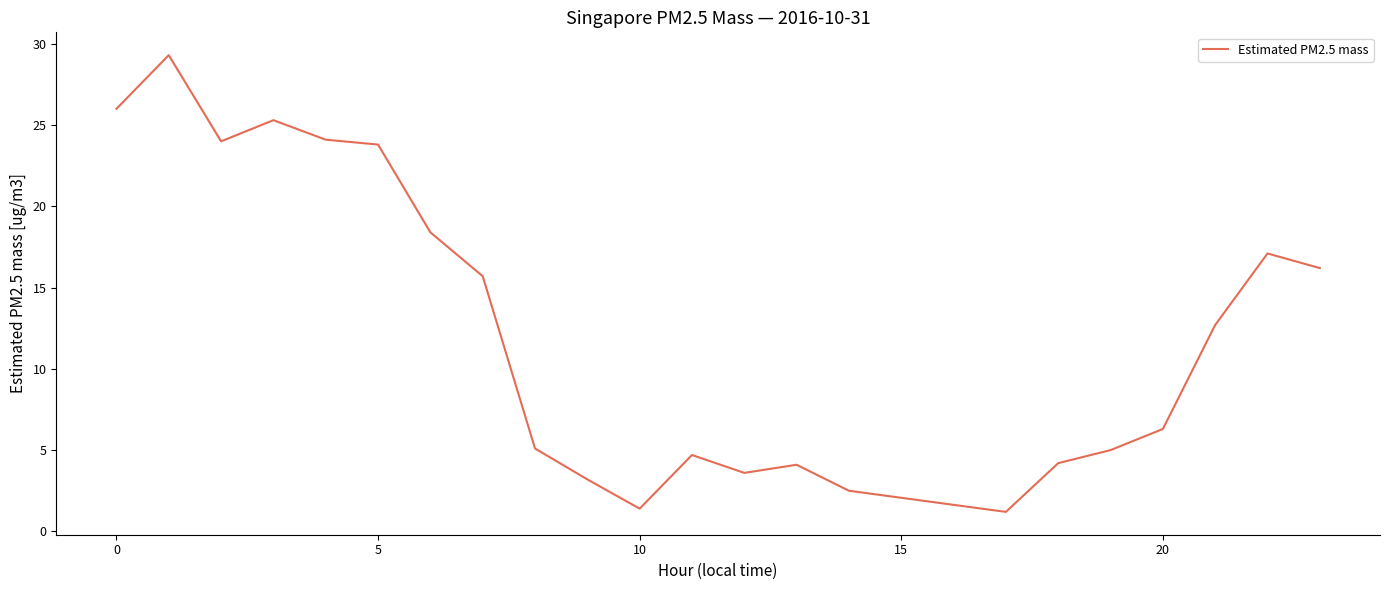

What is the difference between the maximum and minimum values?

28.1